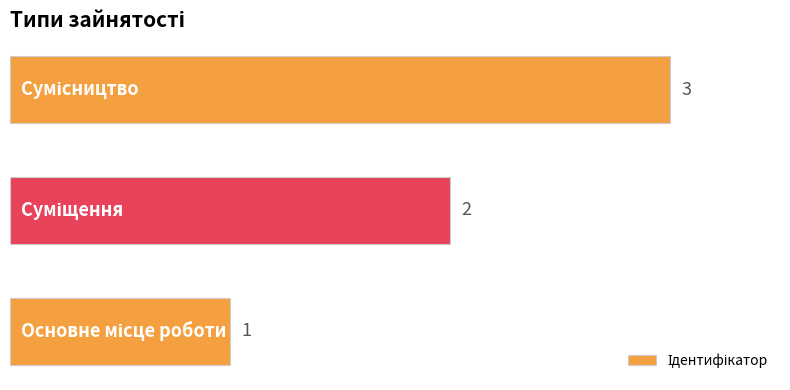

Count the values in the range 1 to 3.

3